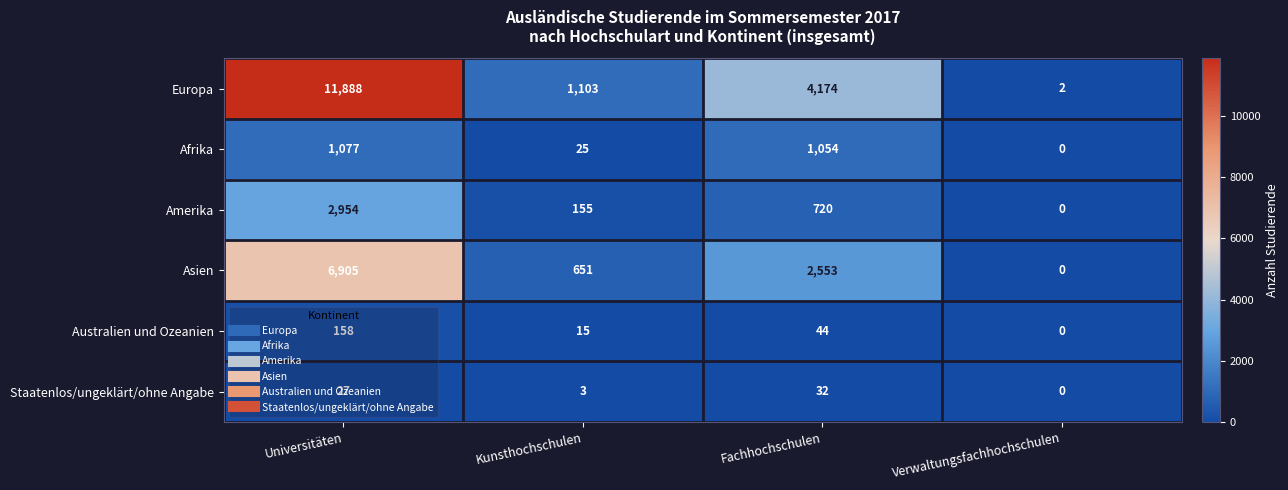

How many data points does each series have?

4